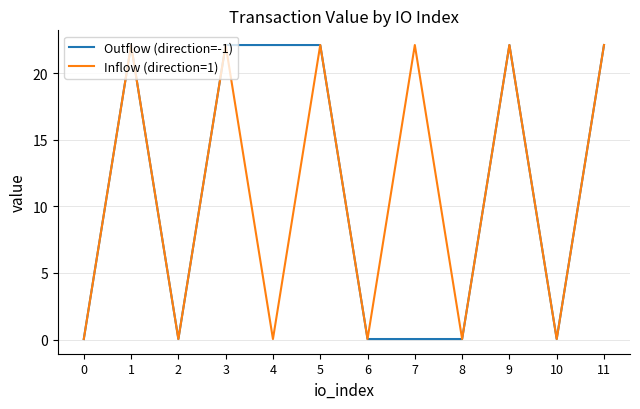

What is the average value of the Outflow (direction=-1) series?

11.1